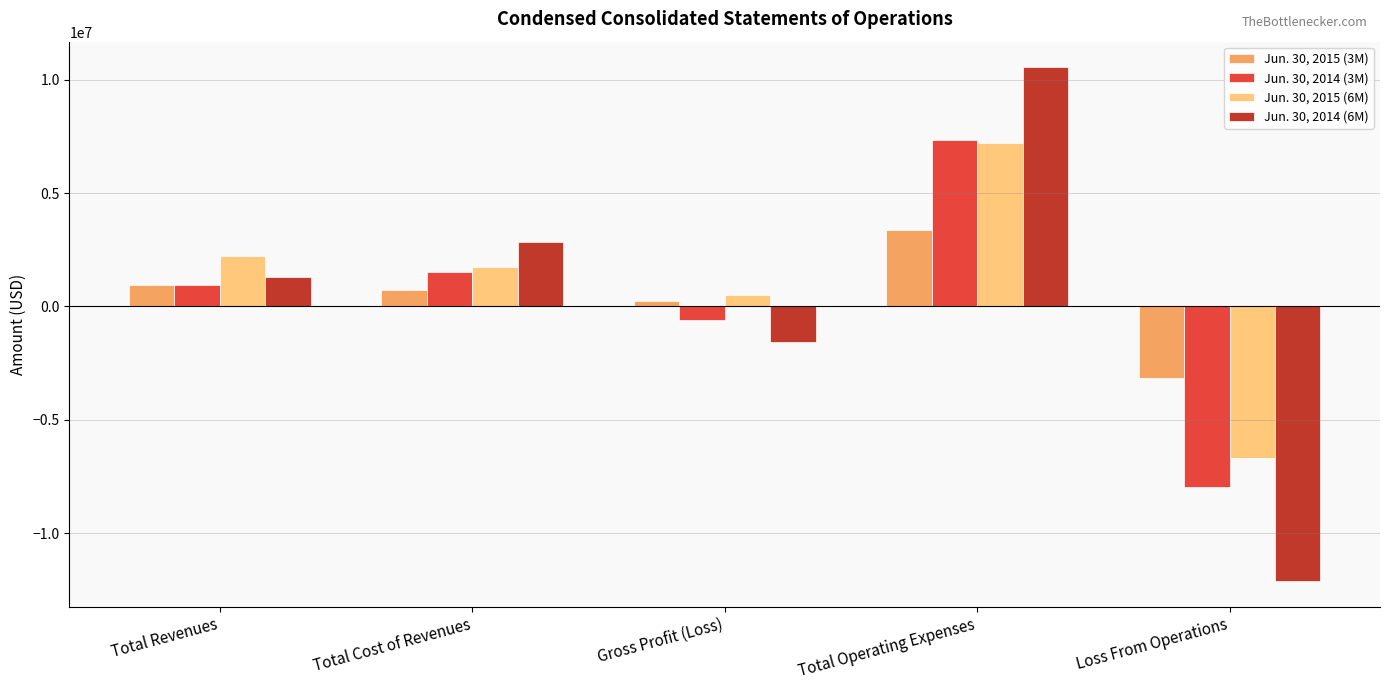

Which label corresponds to the smallest value in the chart?

Loss From Operations